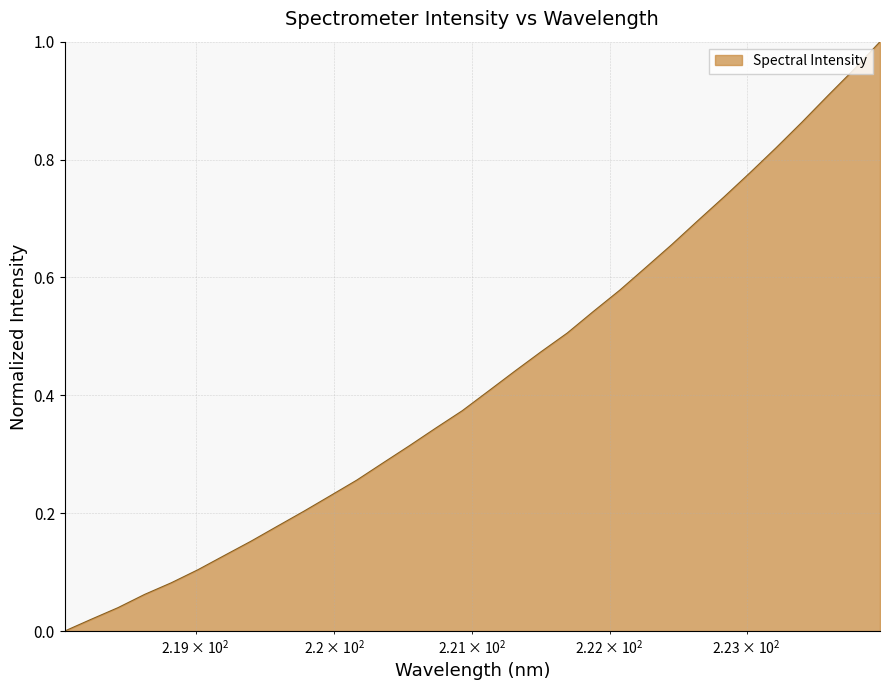

How many lines are shown in the chart?

1